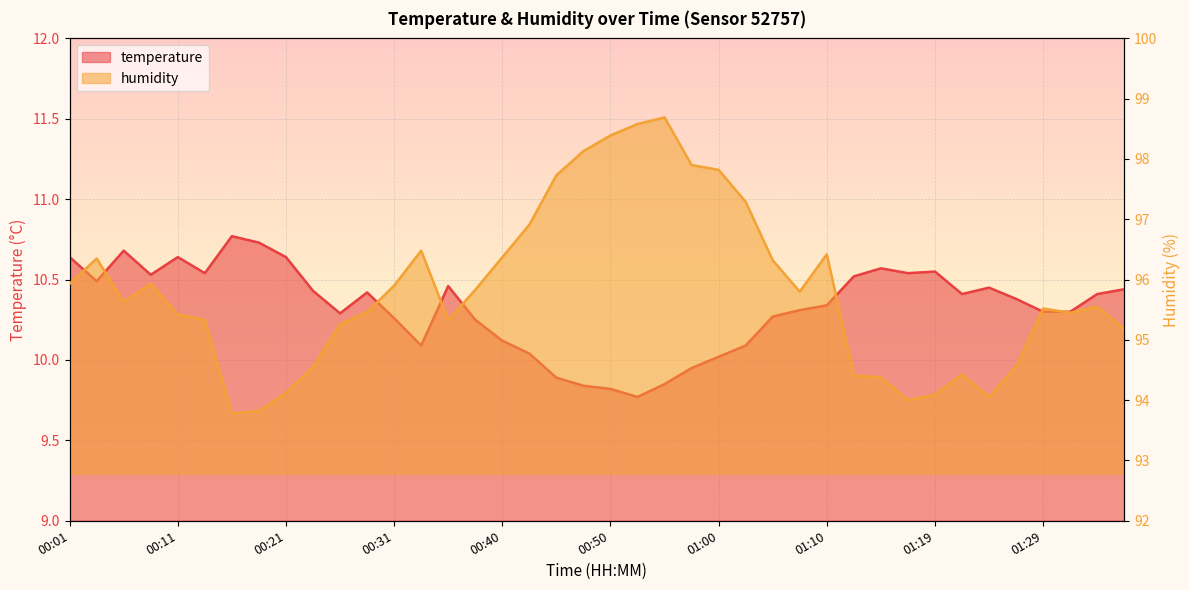

Which has a higher value, 00:23 or 00:35?

00:35